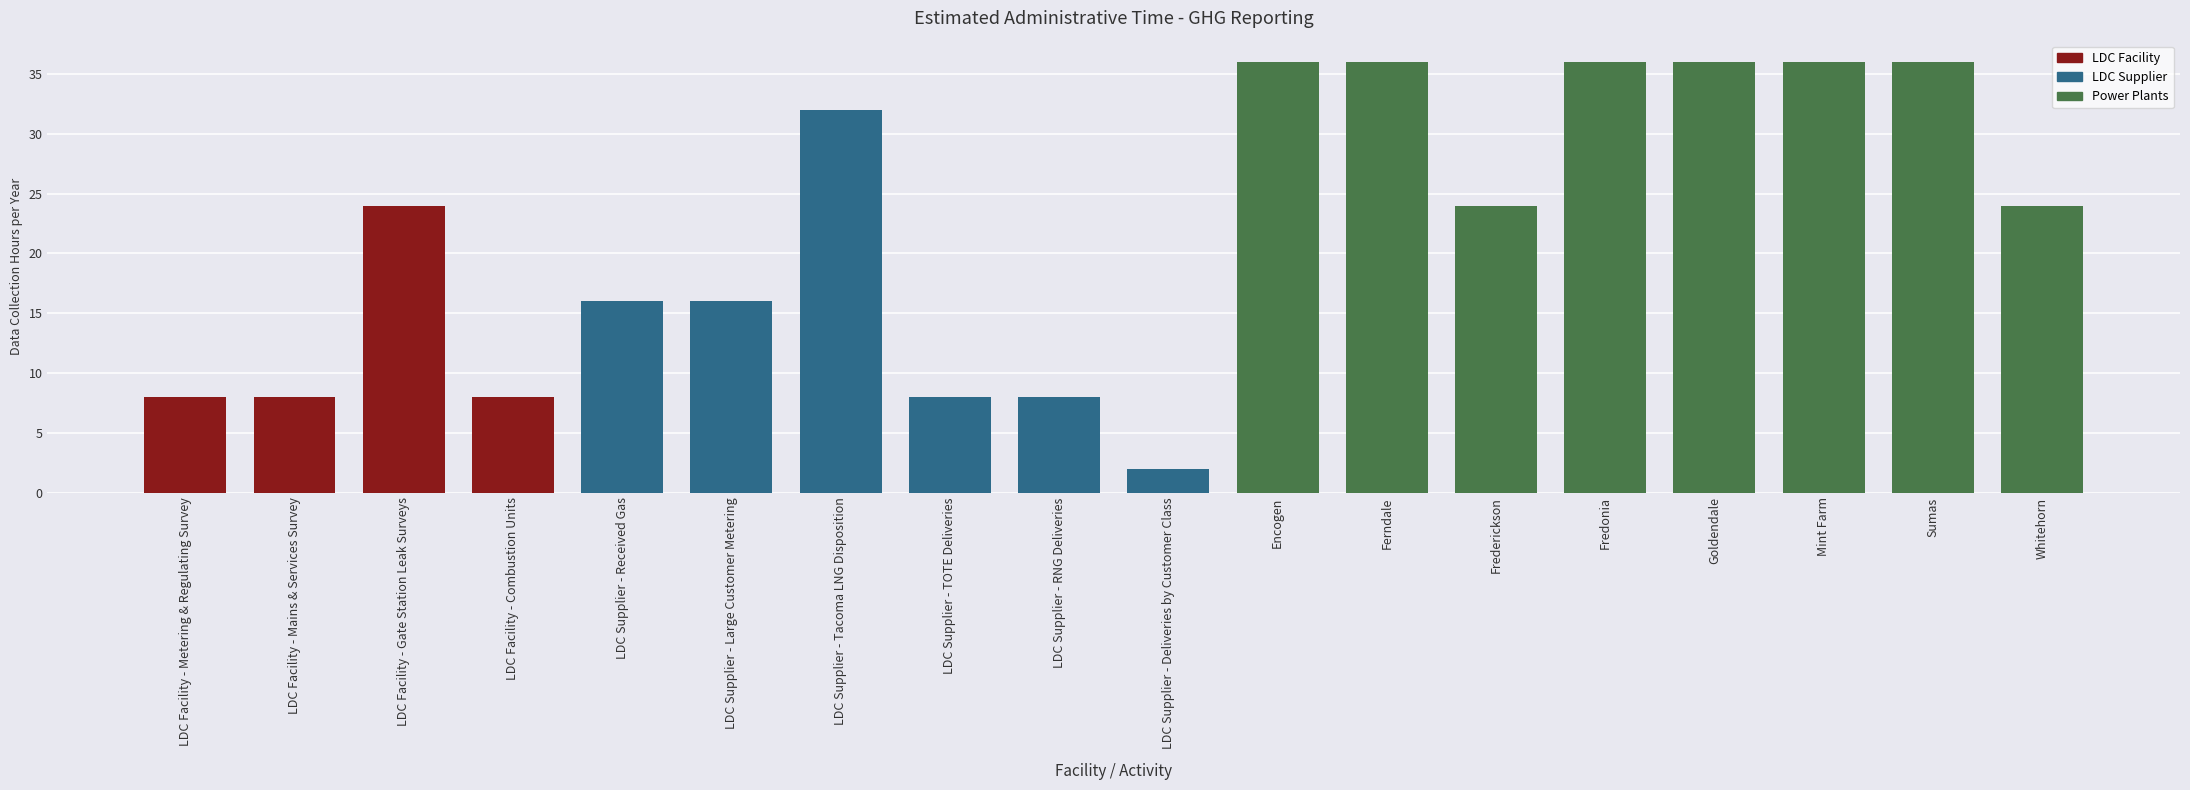

What is the maximum value shown in the chart?

36